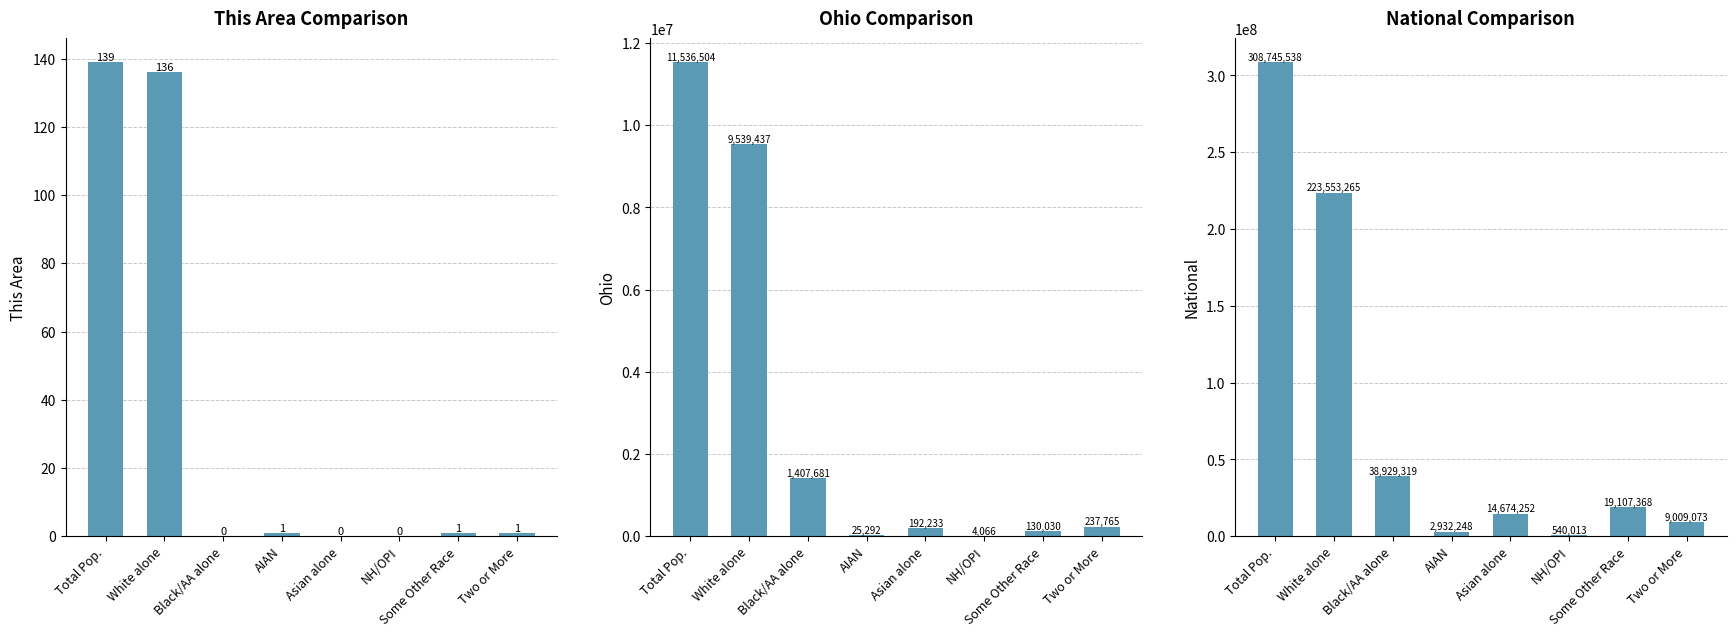

At Two or More, list the series in order from largest to smallest.

National, Ohio, This Area